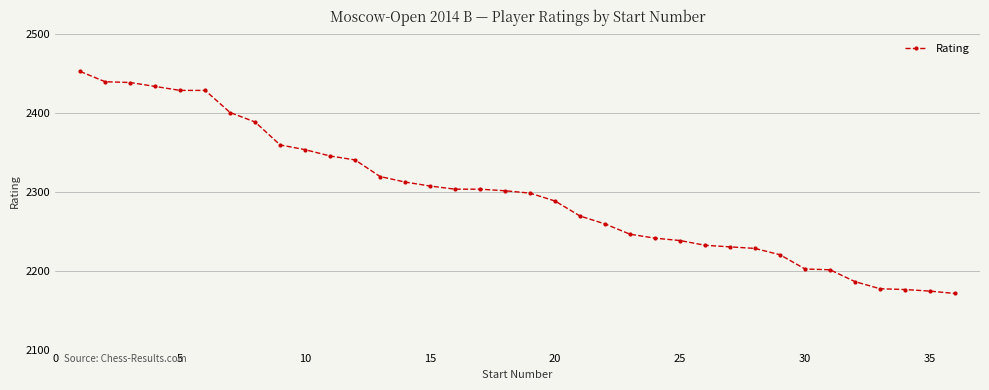

Count the number of categories in the chart.

36